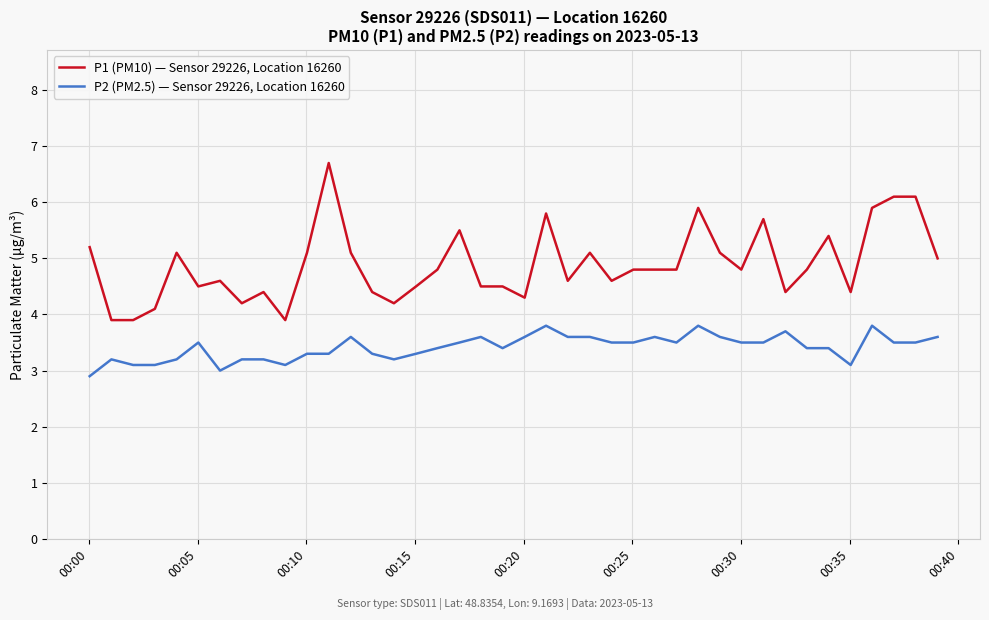

Which series has the largest total across all categories?

P1 (PM10) — Sensor 29226, Location 16260